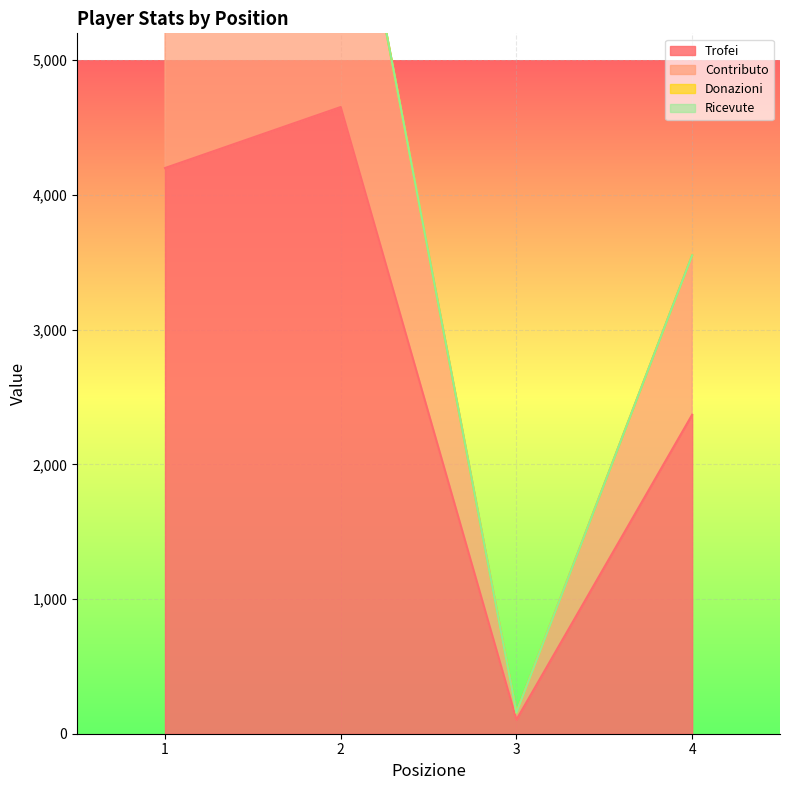

True or false: Trofei and Contributo intersect in this chart.

False